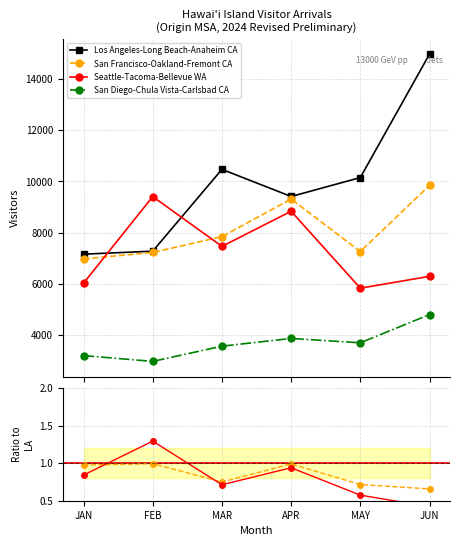

What are all the series names shown in the legend?

Los Angeles-Long Beach-Anaheim CA, San Francisco-Oakland-Fremont CA, Seattle-Tacoma-Bellevue WA, San Diego-Chula Vista-Carlsbad CA